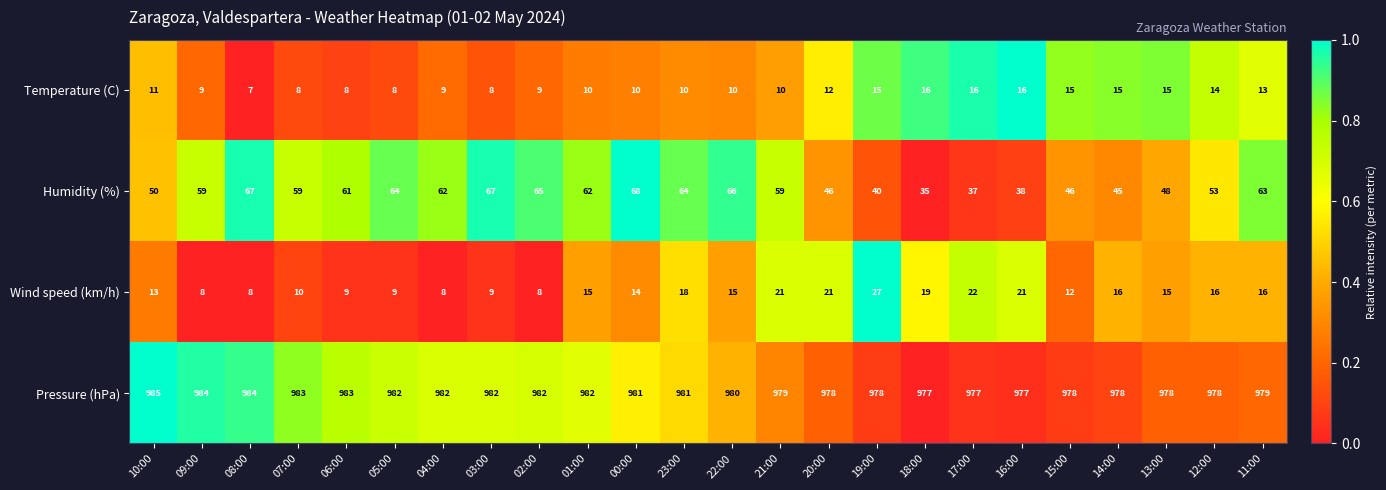

Rank the series at 09:00 from highest to lowest value.

Pressure (hPa), Humidity (%), Temperature (C), Wind speed (km/h)